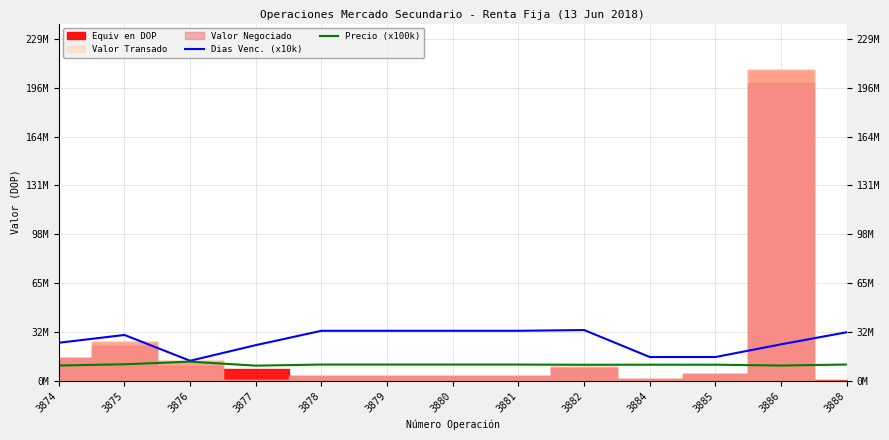

Reading right to left, extract all data points from this chart.

Dias Venc. (x10k): 3888=32500000.0	3886=24360000.0	3885=15820000.0	3884=15820000.0	3882=33980000.0	3881=33470000.0	3880=33470000.0	3879=33470000.0	3878=33470000.0	3877=23820000.0	3876=13300000.0	3875=30660000.0	3874=25410000.0
Precio (x100k): 3888=10784098.4	3886=10091800.0	3885=10654811.8	3884=10654811.8	3882=10609575.9	3881=10753242.9	3880=10753242.9	3879=10753242.9	3878=10753242.9	3877=10015000.0	3876=12705871.2	3875=10945250.0	3874=10101498.5